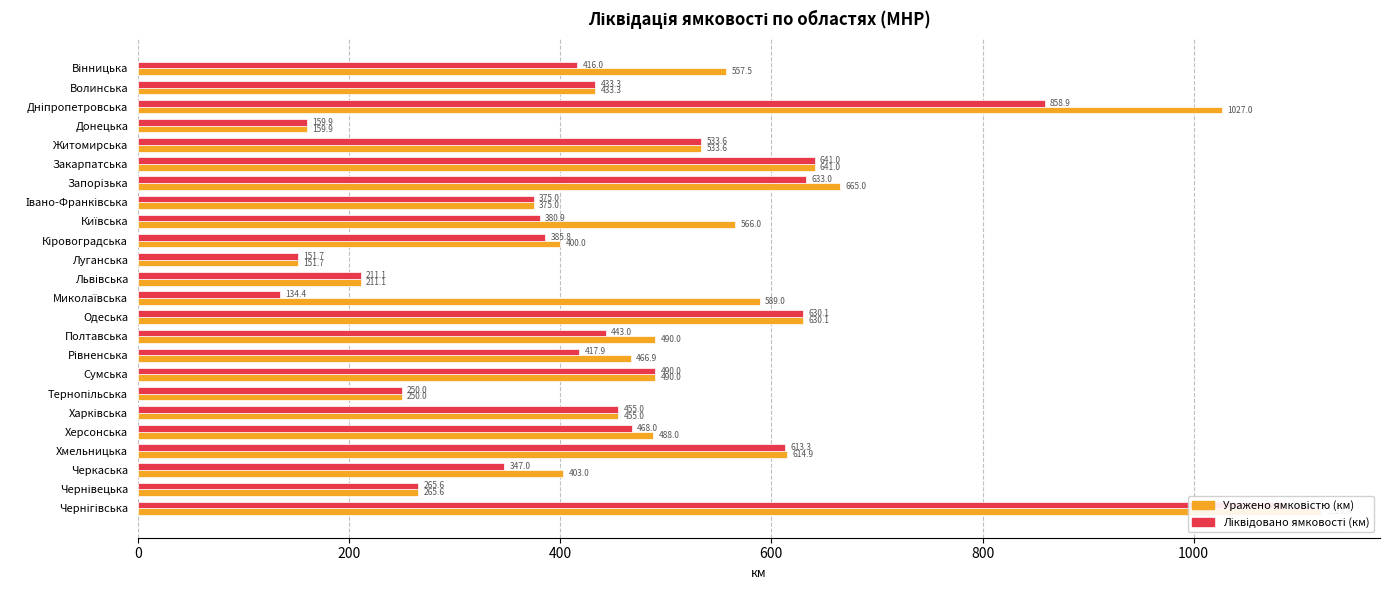

What is the difference between the second highest and minimum values in the Уражено ямковістю (км) series?

875.3